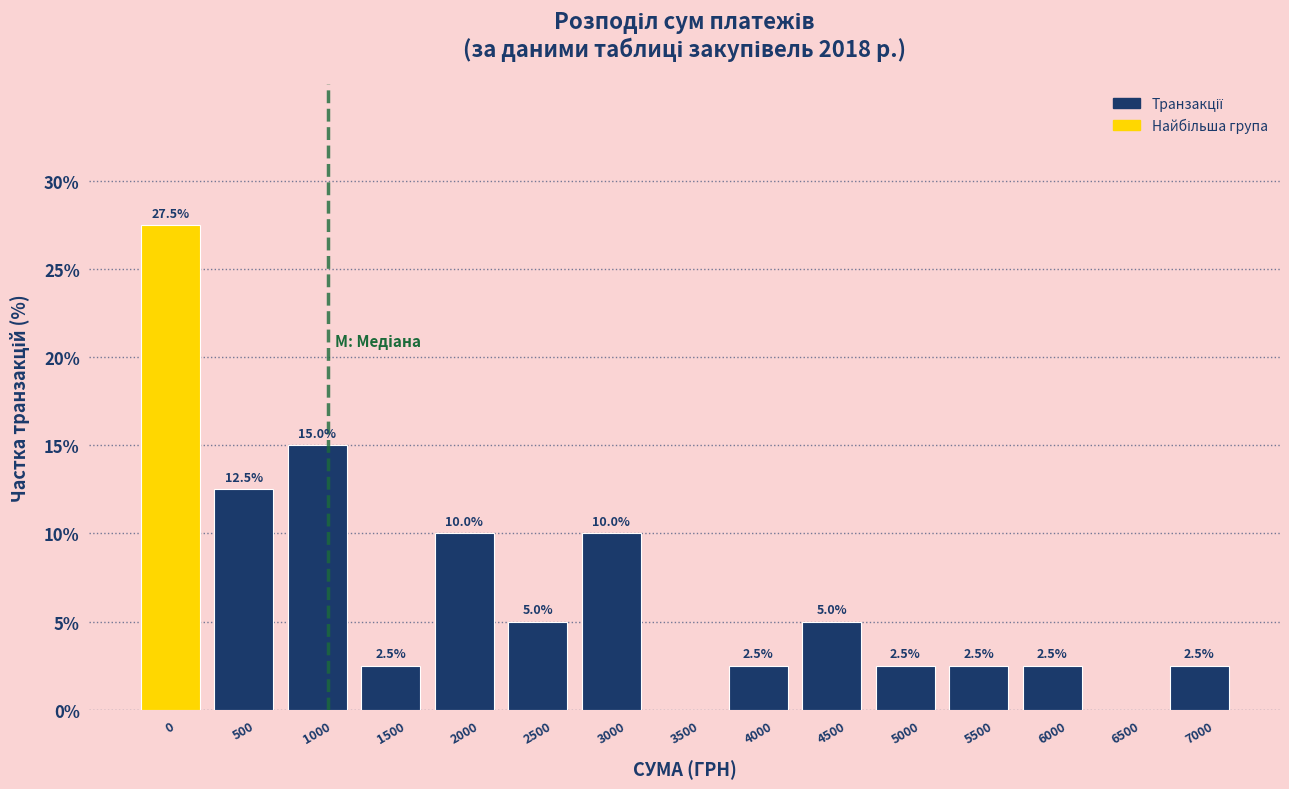

Reading right to left, what are all the values shown in this chart?

7000=2.5	6500=0.0	6000=2.5	5500=2.5	5000=2.5	4500=5.0	4000=2.5	3500=0.0	3000=10.0	2500=5.0	2000=10.0	1500=2.5	1000=15.0	500=12.5	0=27.5